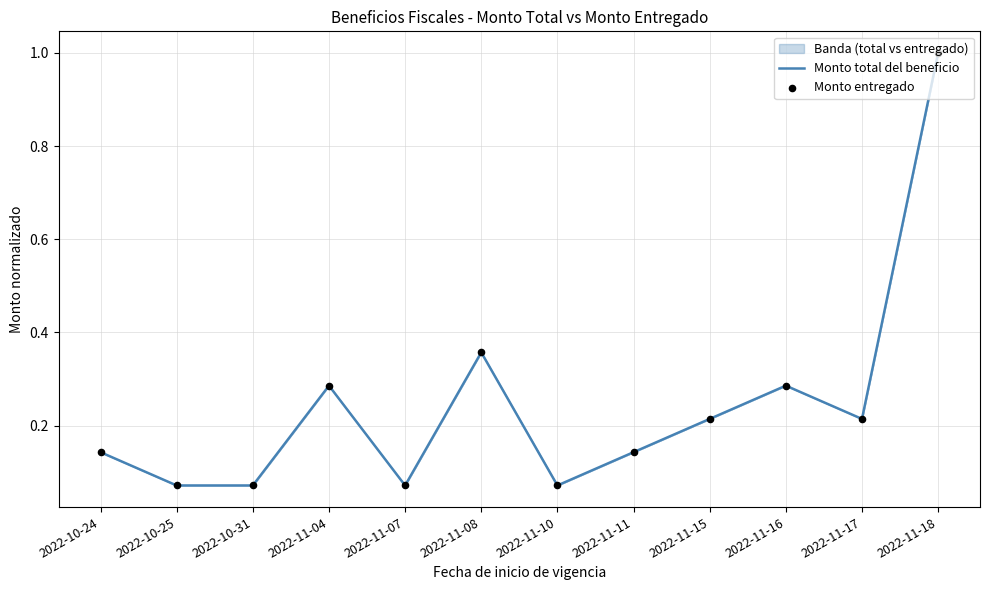

Which series contains the lowest Y value?

Monto total del beneficio